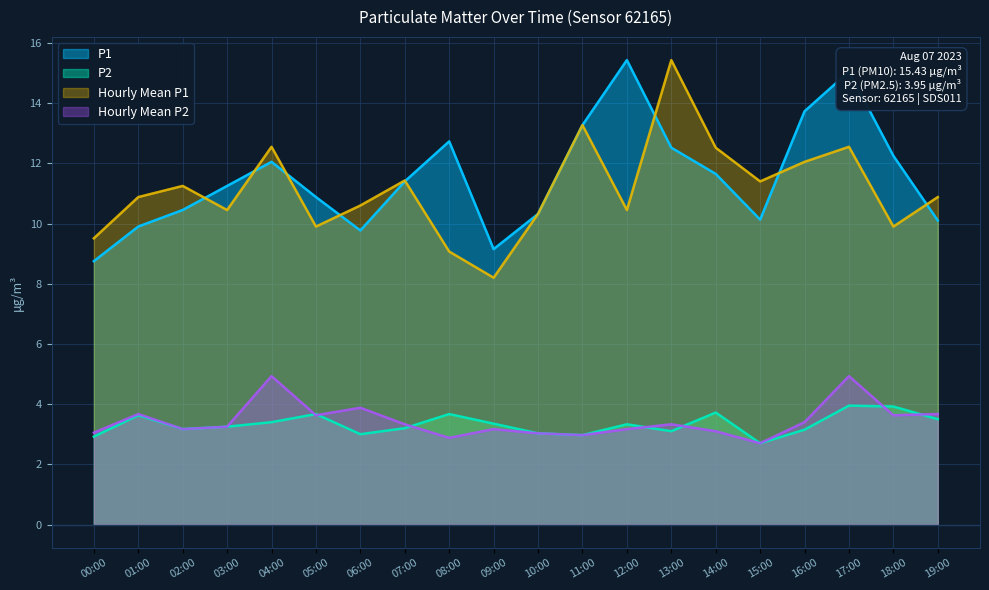

Which series has the largest total across all categories?

P1